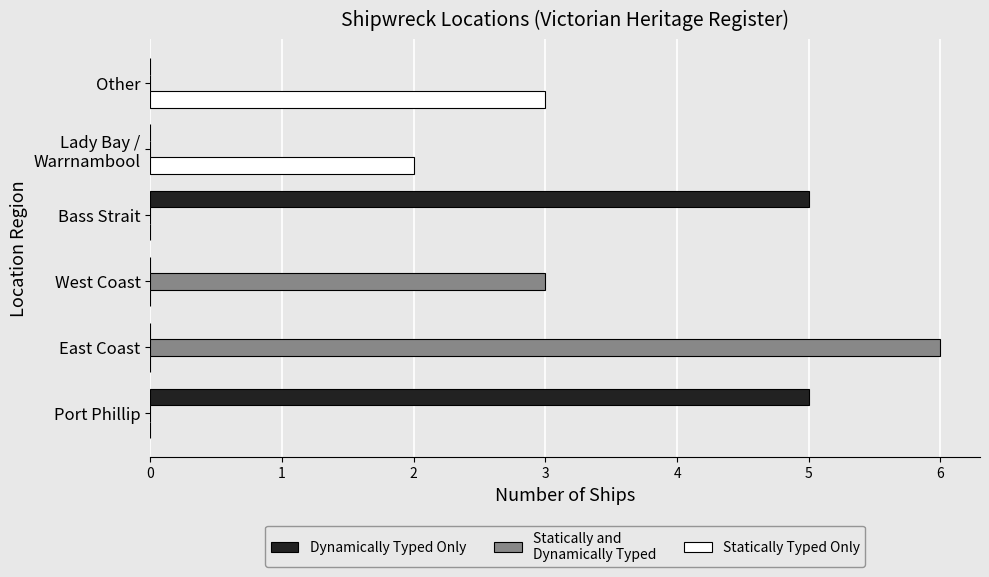

What is the maximum value shown in the chart?

6